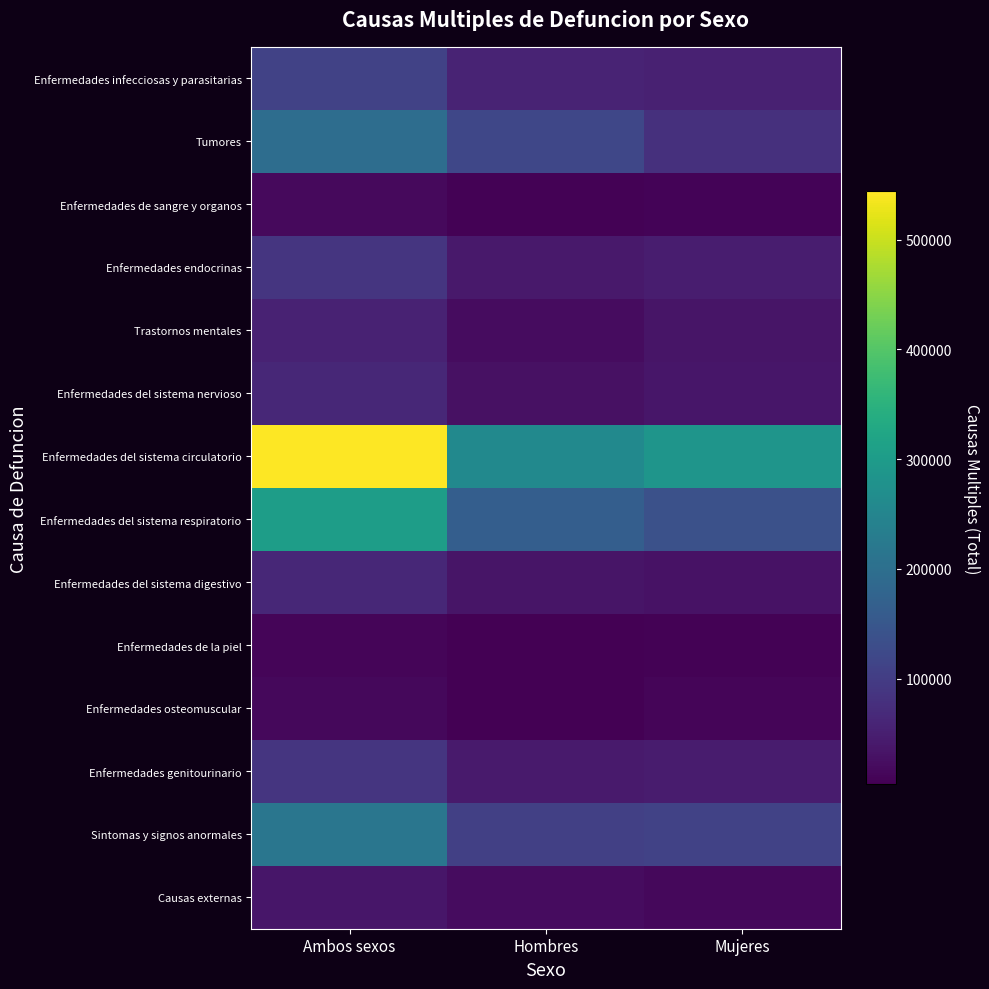

Reading left to right, what are all the values shown in this chart?

Enfermedades infecciosas y parasitarias: Ambos sexos=111073	Hombres=57216	Mujeres=53857
Tumores: Ambos sexos=197364	Hombres=117707	Mujeres=79657
Enfermedades de sangre y organos: Ambos sexos=16771	Hombres=7876	Mujeres=8895
Enfermedades endocrinas: Ambos sexos=86451	Hombres=39980	Mujeres=46471
Trastornos mentales: Ambos sexos=55395	Hombres=21247	Mujeres=34148
Enfermedades del sistema nervioso: Ambos sexos=63081	Hombres=27441	Mujeres=35640
Enfermedades del sistema circulatorio: Ambos sexos=544224	Hombres=259338	Mujeres=284886
Enfermedades del sistema respiratorio: Ambos sexos=303864	Hombres=165665	Mujeres=138199
Enfermedades del sistema digestivo: Ambos sexos=64722	Hombres=35227	Mujeres=29495
Enfermedades de la piel: Ambos sexos=10220	Hombres=3680	Mujeres=6540
Enfermedades osteomuscular: Ambos sexos=15360	Hombres=5094	Mujeres=10266
Enfermedades genitourinario: Ambos sexos=87170	Hombres=42199	Mujeres=44971
Sintomas y signos anormales: Ambos sexos=215547	Hombres=105221	Mujeres=110326
Causas externas: Ambos sexos=37367	Hombres=21225	Mujeres=16142